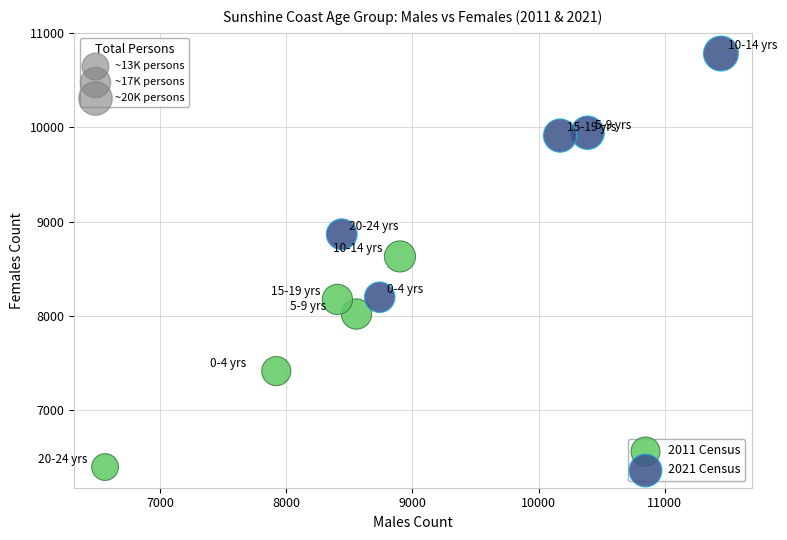

Which series has the largest Y range (max minus min)?

2021 Census